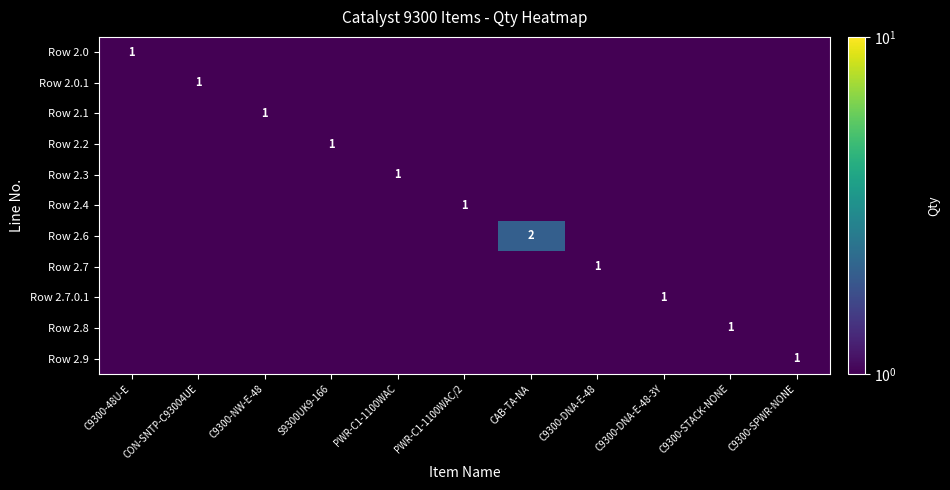

At which category is the sum across all series the highest?

CAB-TA-NA